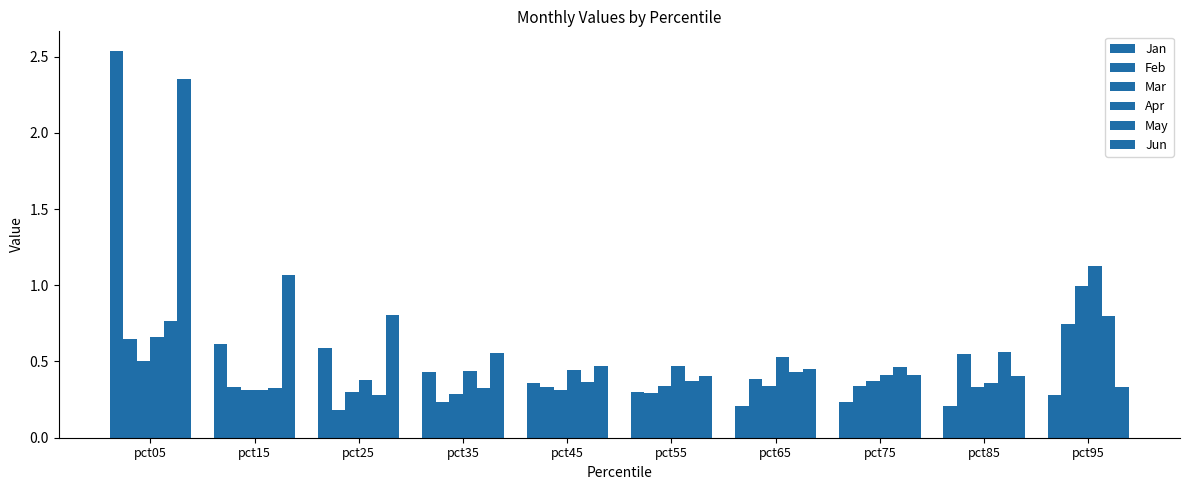

What is the sum of all Mar values?

4.1